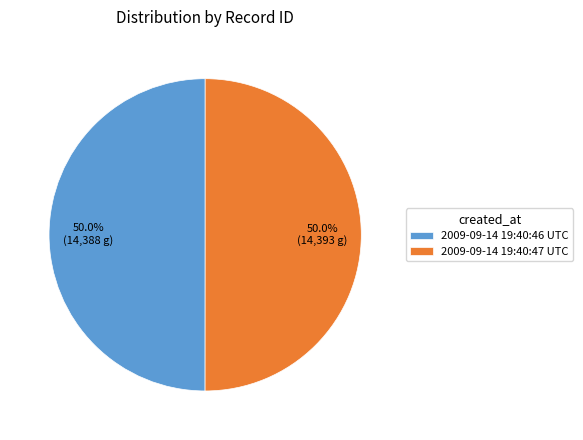

To the nearest percent, what percentage of the pie is 2009-09-14 19:40:47 UTC?

50%